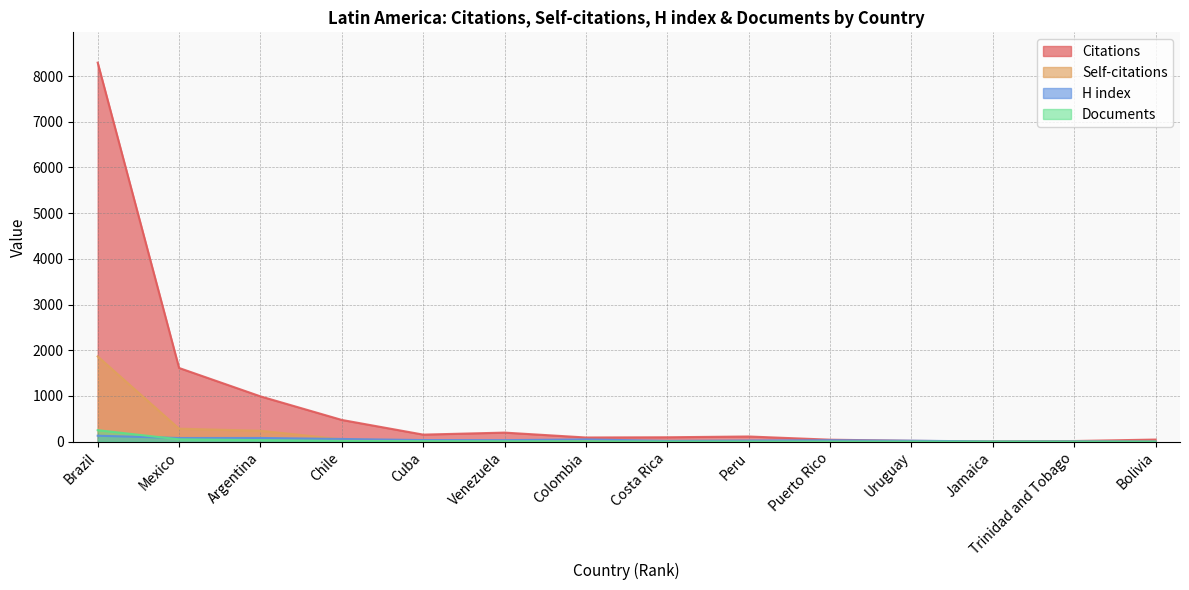

At which label does H index first exceed 34?

Brazil